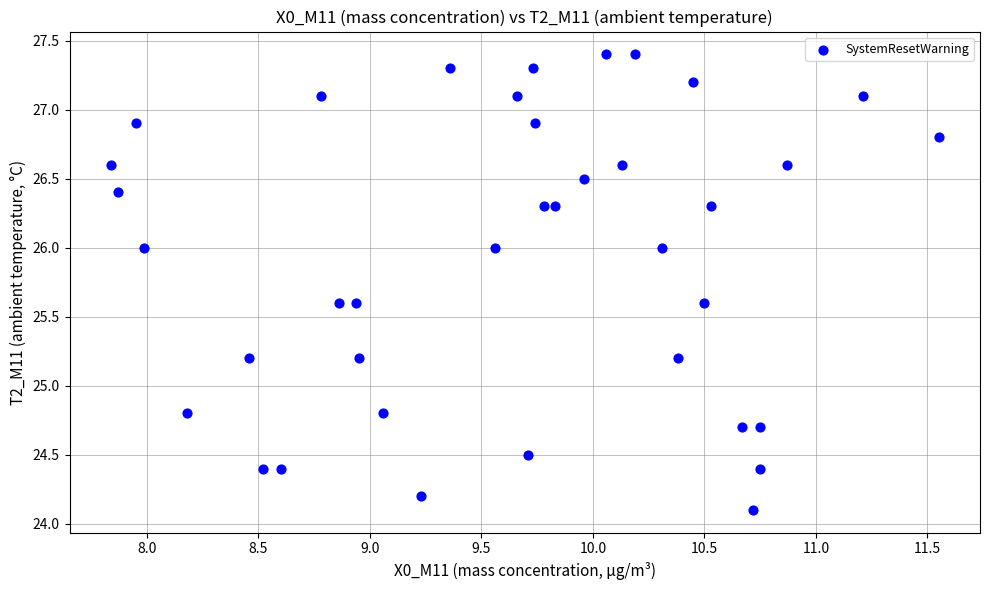

What is the range of Y values (max minus min)?

3.3